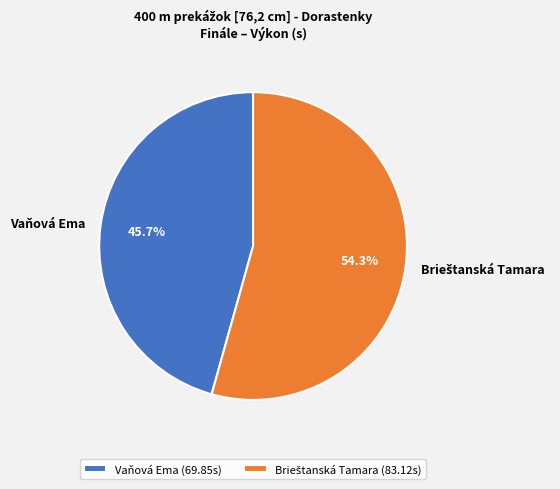

What percentage is NOT represented by Vaňová Ema (69.85s)?

54.3%